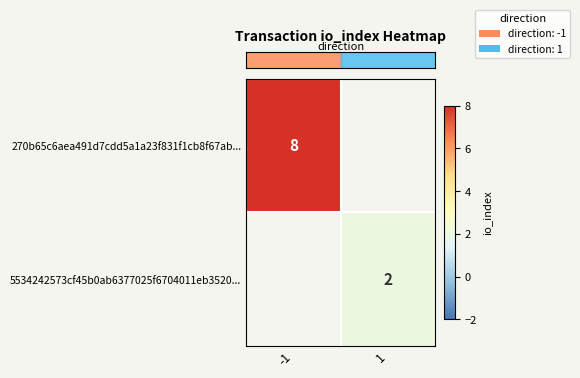

True or false: row_1 has a value of 1.4 at 1.

False